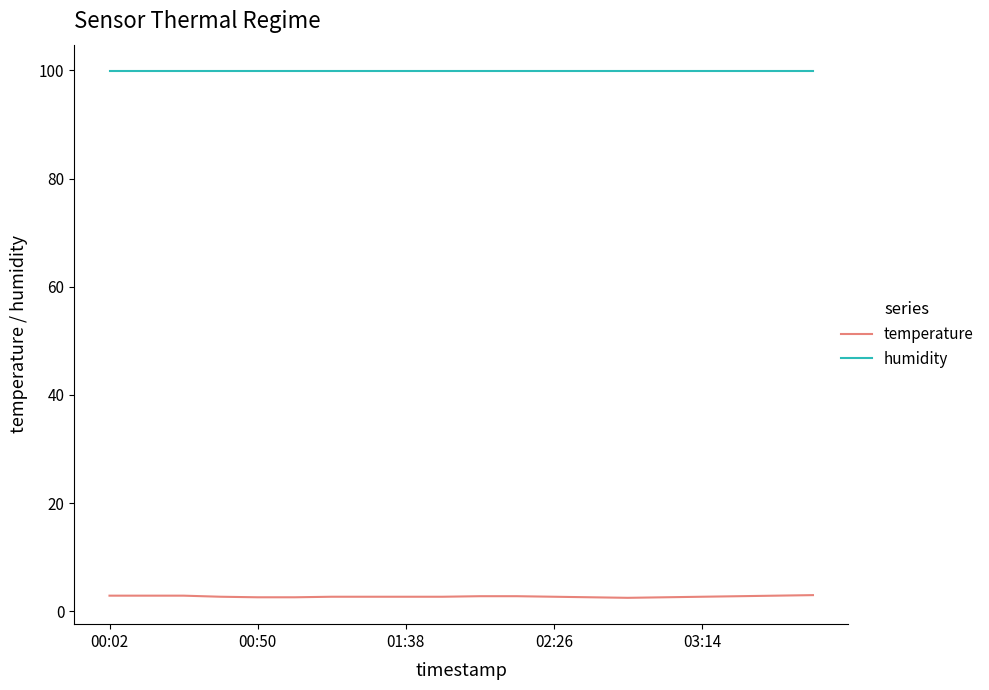

True or false: temperature and humidity intersect in this chart.

False